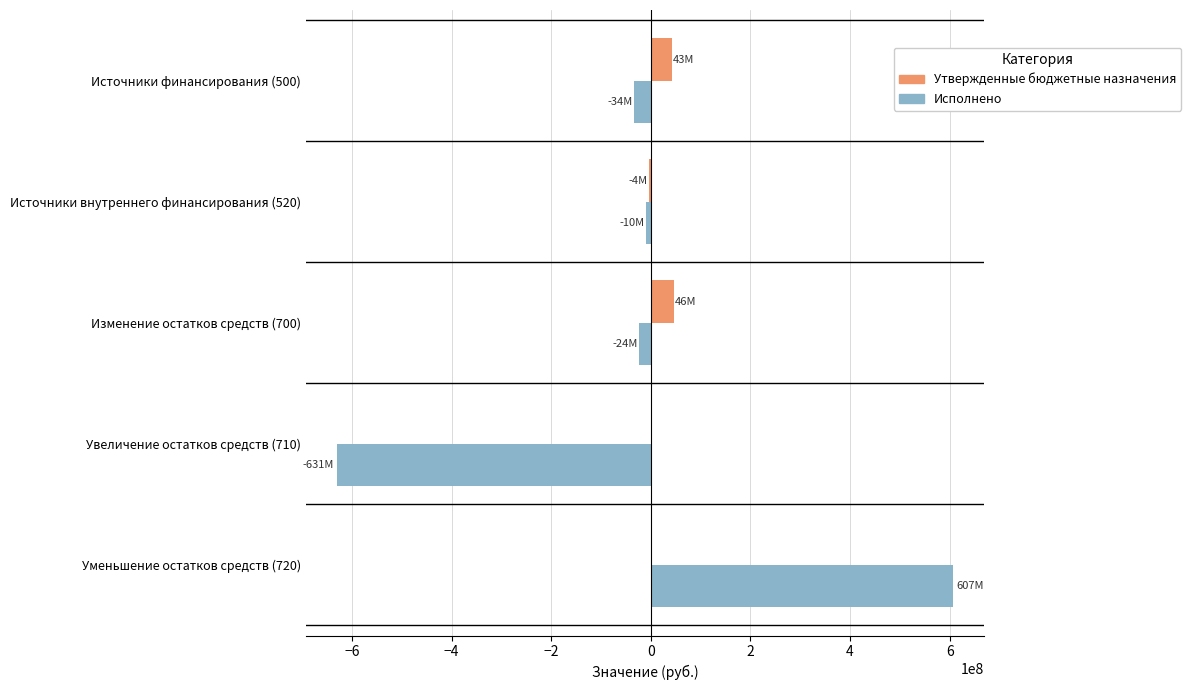

Is the value of Утвержденные бюджетные назначения at Источники внутреннего финансирования (520) greater than the value of Исполнено at Уменьшение остатков средств (720)?

No